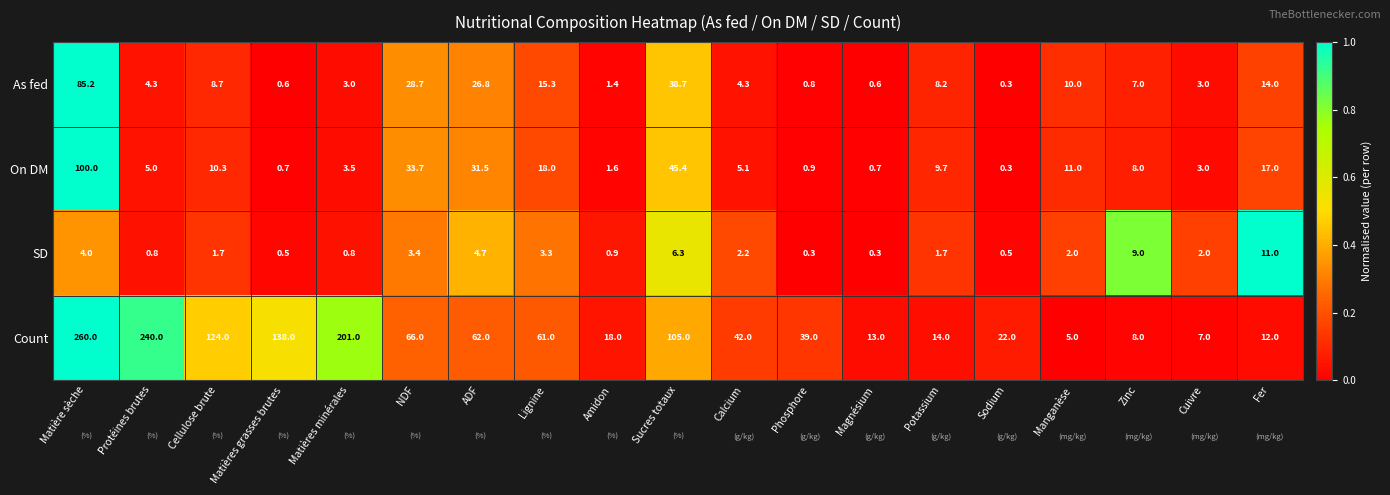

How many data points does each series have?

19